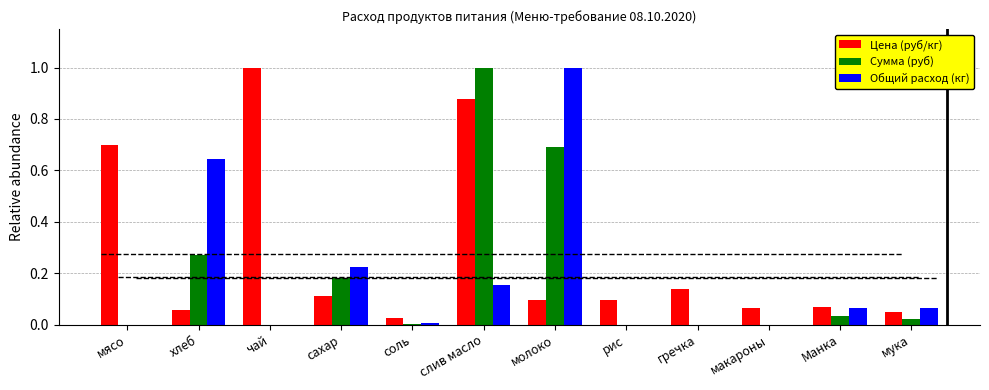

Which series has the largest range (max minus min)?

Сумма (руб)